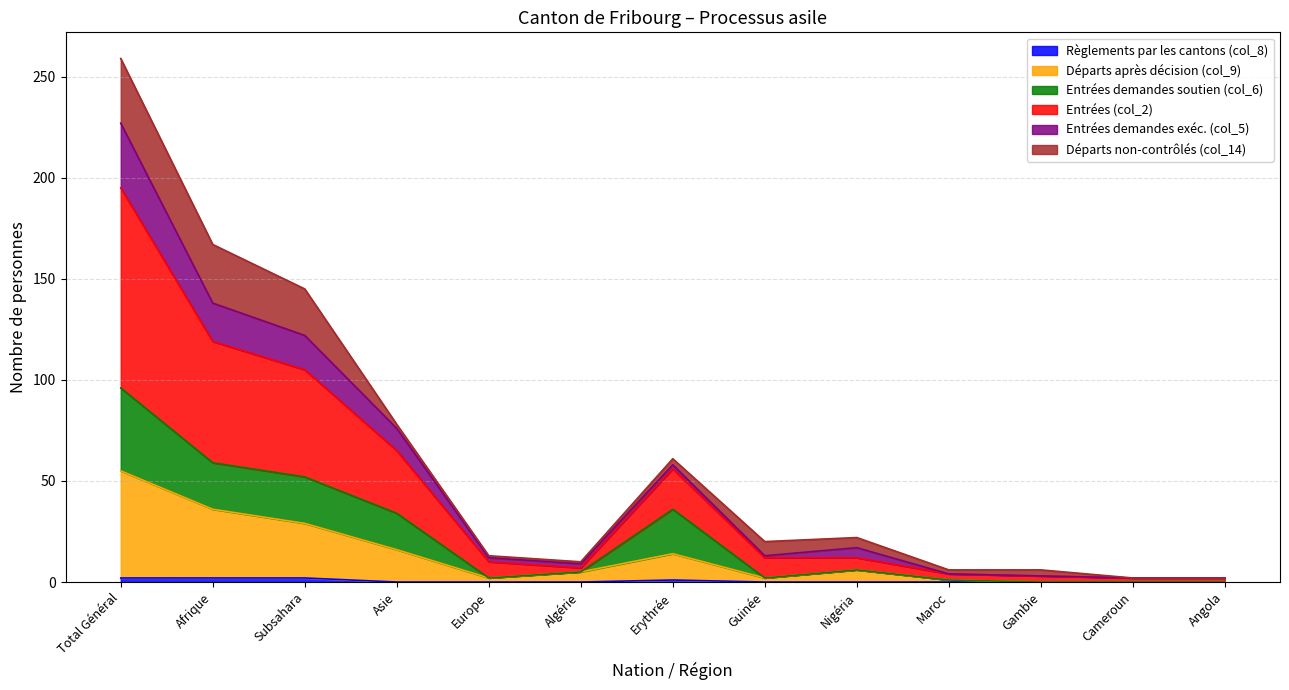

Which series has the largest total across all categories?

Entrées (col_2)